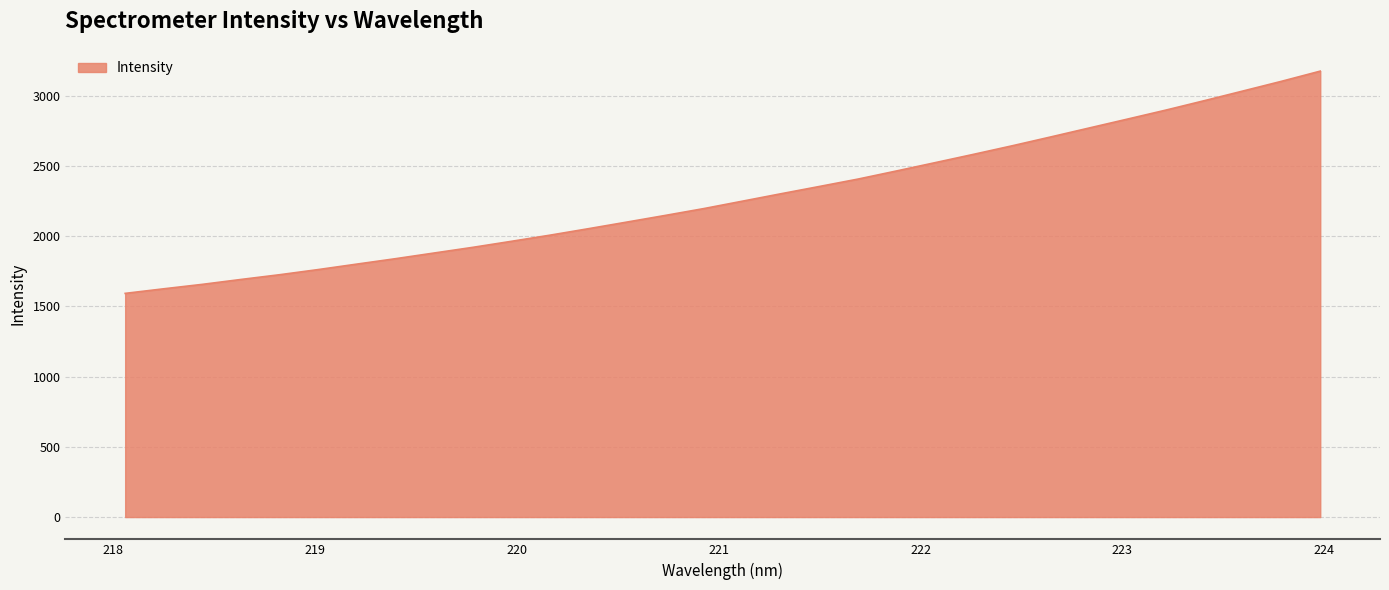

What is the difference between the maximum and minimum values?

1582.8